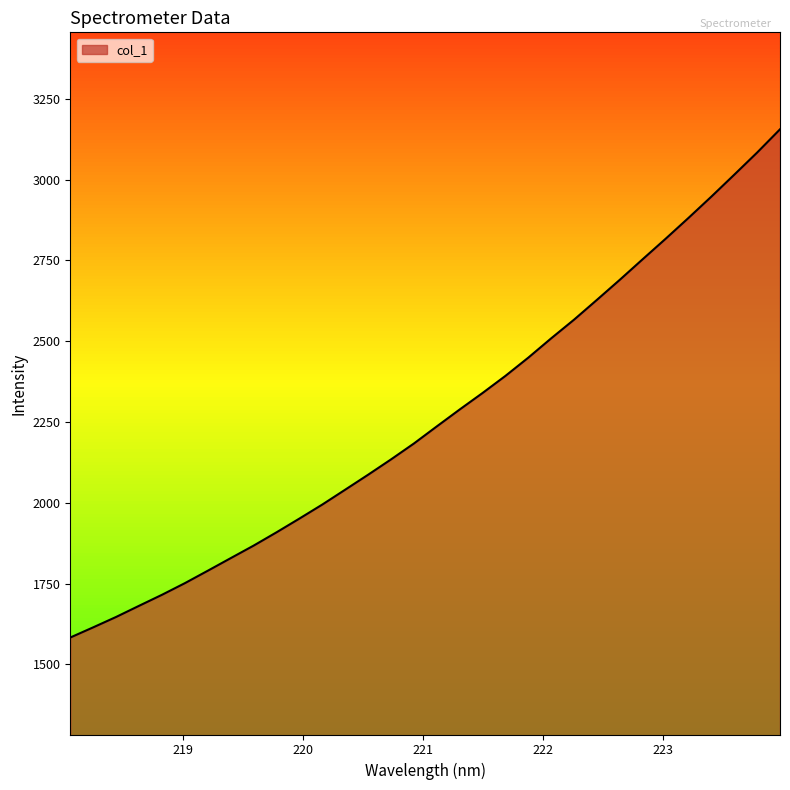

What is the smallest value displayed?

1583.3